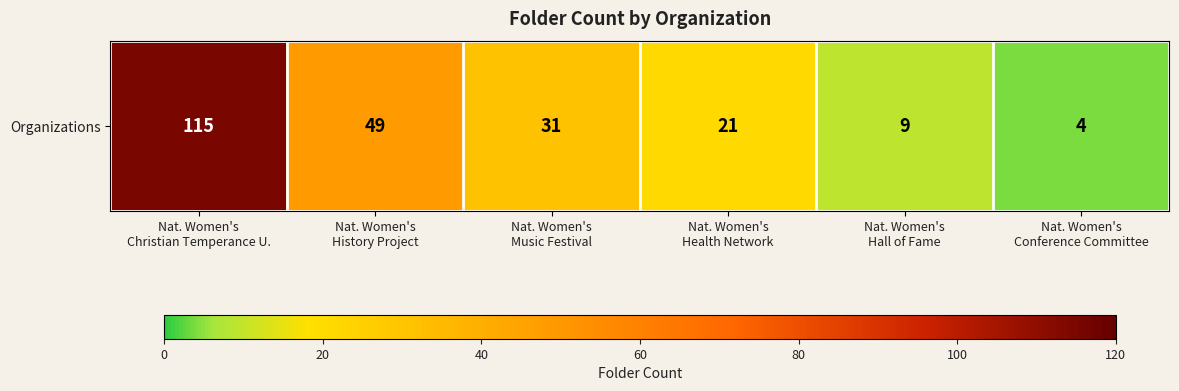

Where does the data first go above 31?

Nat. Women's
Christian Temperance U.